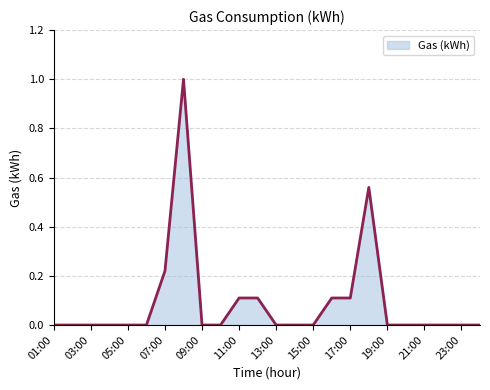

Count the values in the range 0 to 1.

24